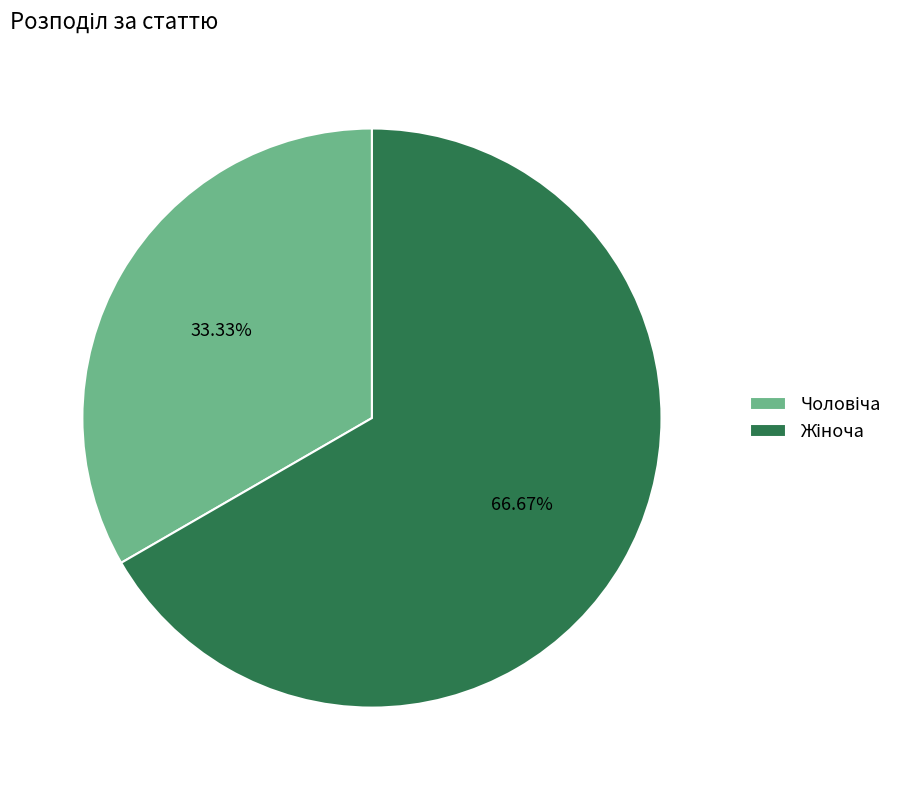

How many slices are in this pie chart?

2